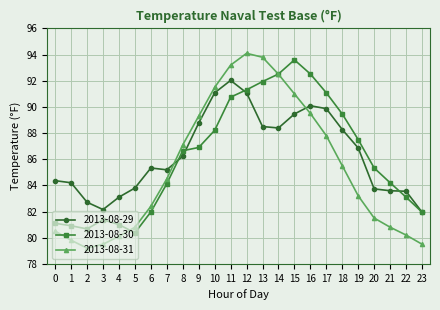

Count the number of categories in the chart.

24